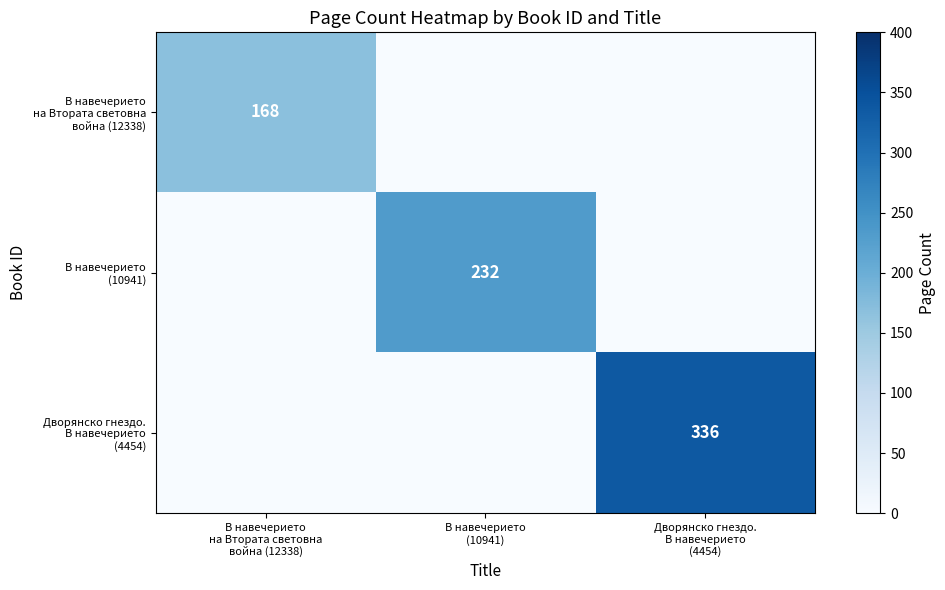

Is the value of Дворянско гнездо. В навечерието (4454) at Дворянско гнездо. В навечерието (4454) greater than the value of В навечерието (10941) at Дворянско гнездо. В навечерието (4454)?

Yes